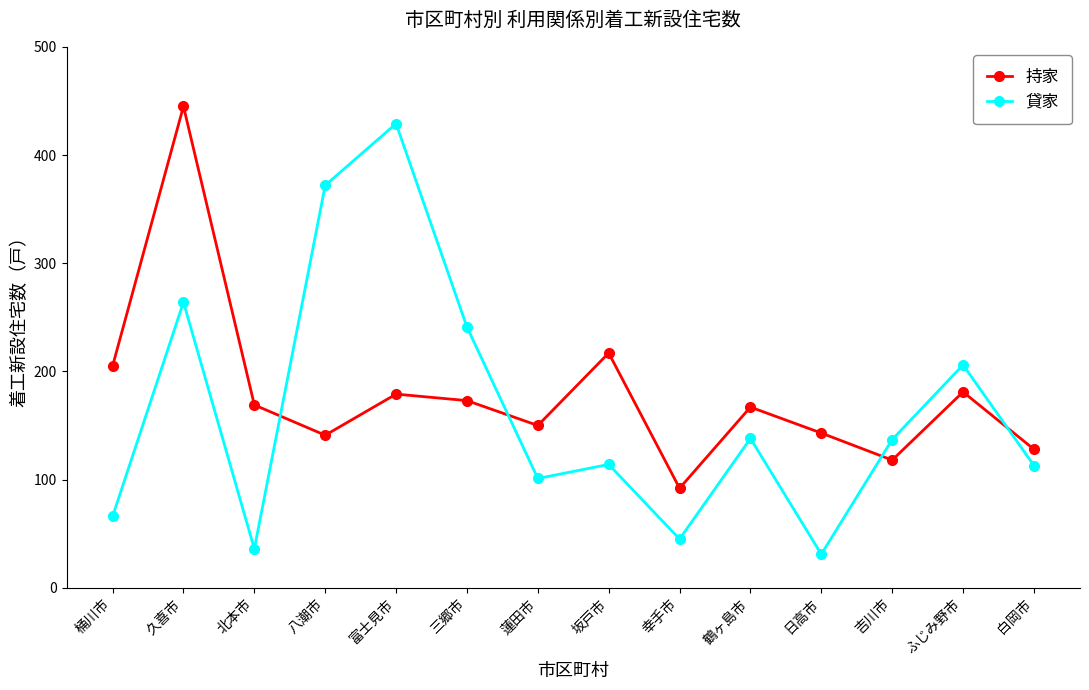

What is the spread (max minus min) of values at 桶川市?

139